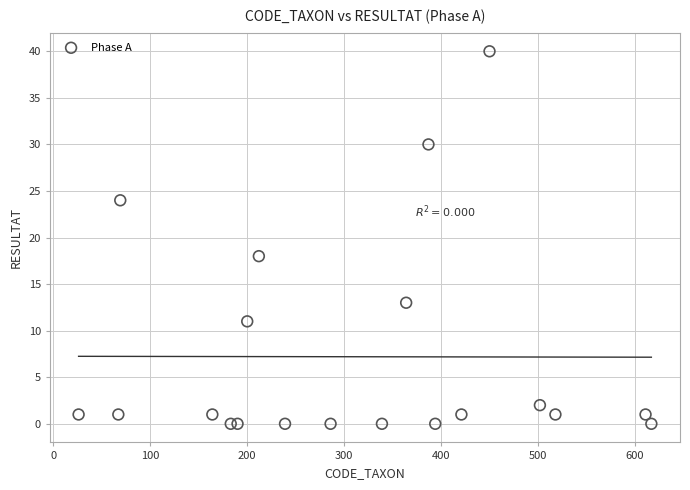

What Y value in the scatter plot is closest to 20?

18